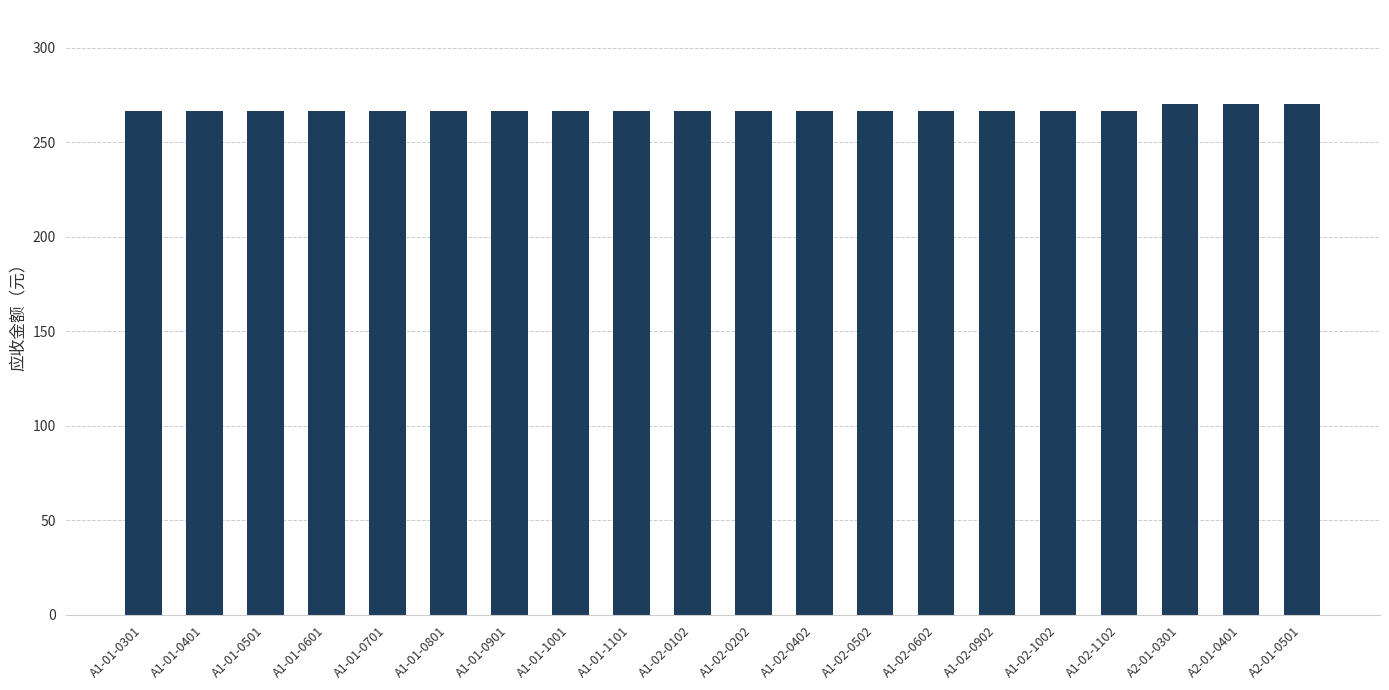

Reading left to right, what are all the values shown in this chart?

A1-01-0301=266.5	A1-01-0401=266.5	A1-01-0501=266.5	A1-01-0601=266.5	A1-01-0701=266.5	A1-01-0801=266.5	A1-01-0901=266.5	A1-01-1001=266.5	A1-01-1101=266.5	A1-02-0102=266.5	A1-02-0202=266.5	A1-02-0402=266.5	A1-02-0502=266.5	A1-02-0602=266.5	A1-02-0902=266.5	A1-02-1002=266.5	A1-02-1102=266.5	A2-01-0301=270.5	A2-01-0401=270.5	A2-01-0501=270.5